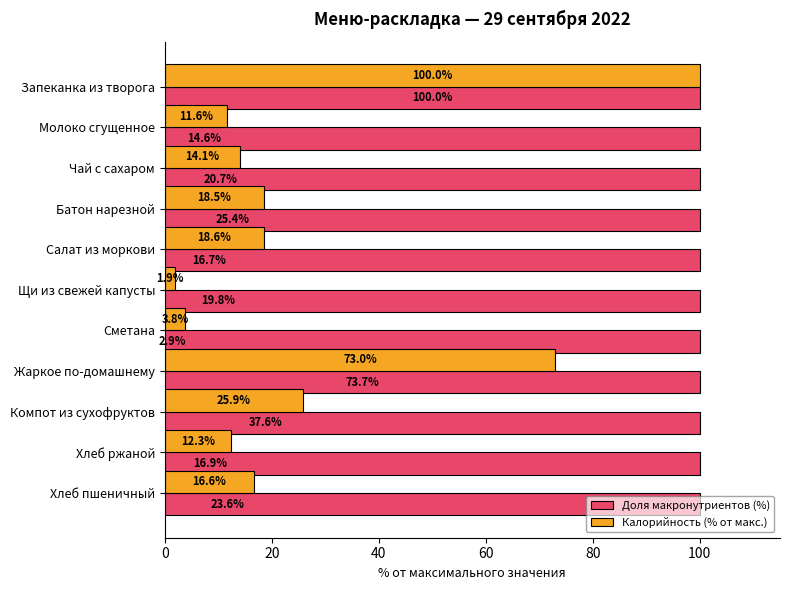

Rank the series at Компот из сухофруктов from highest to lowest value.

Доля макронутриентов (%), Калорийность (% от макс.)